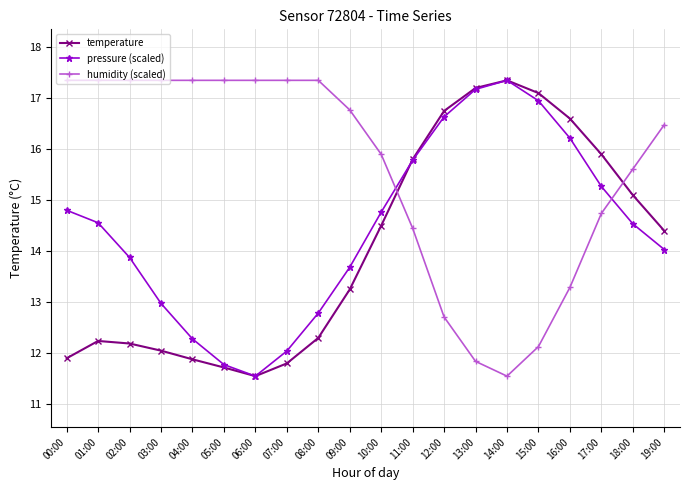

What is the average value of the humidity (scaled) series?

15.6